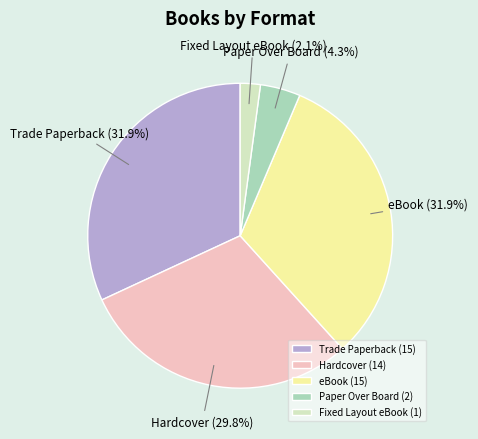

Is there any slice that represents more than half of the pie?

No